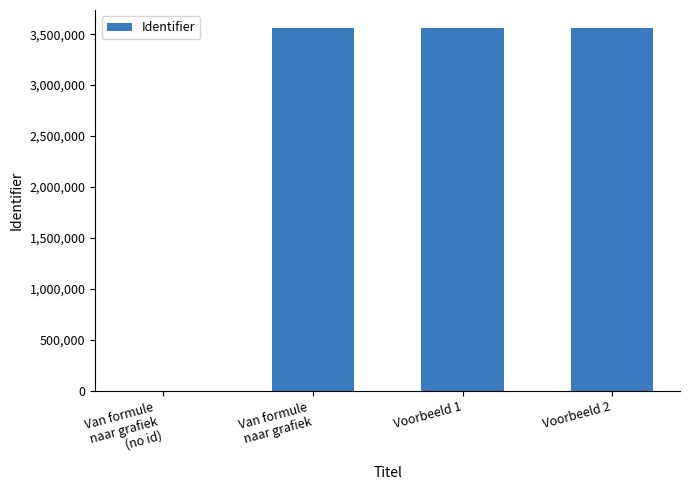

What is the maximum value shown in the chart?

3558972